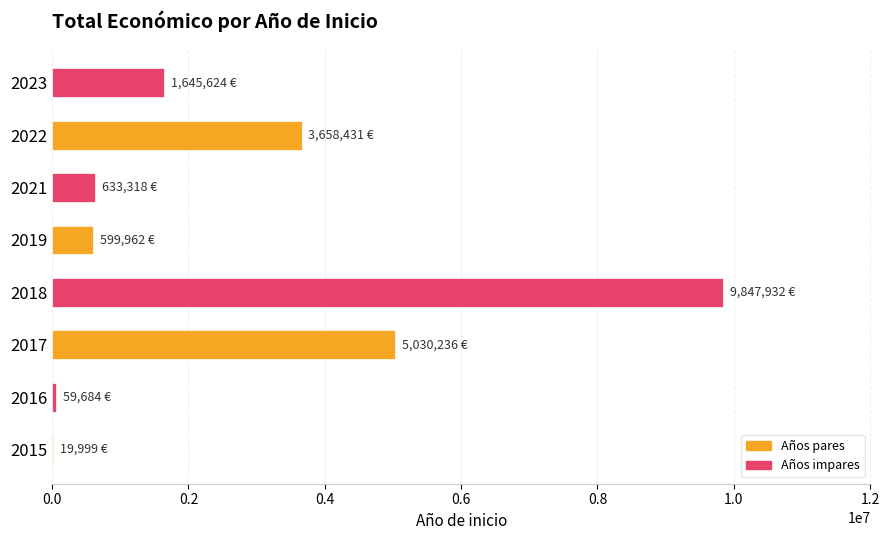

The value at 2018 is 15702966. True or false?

False